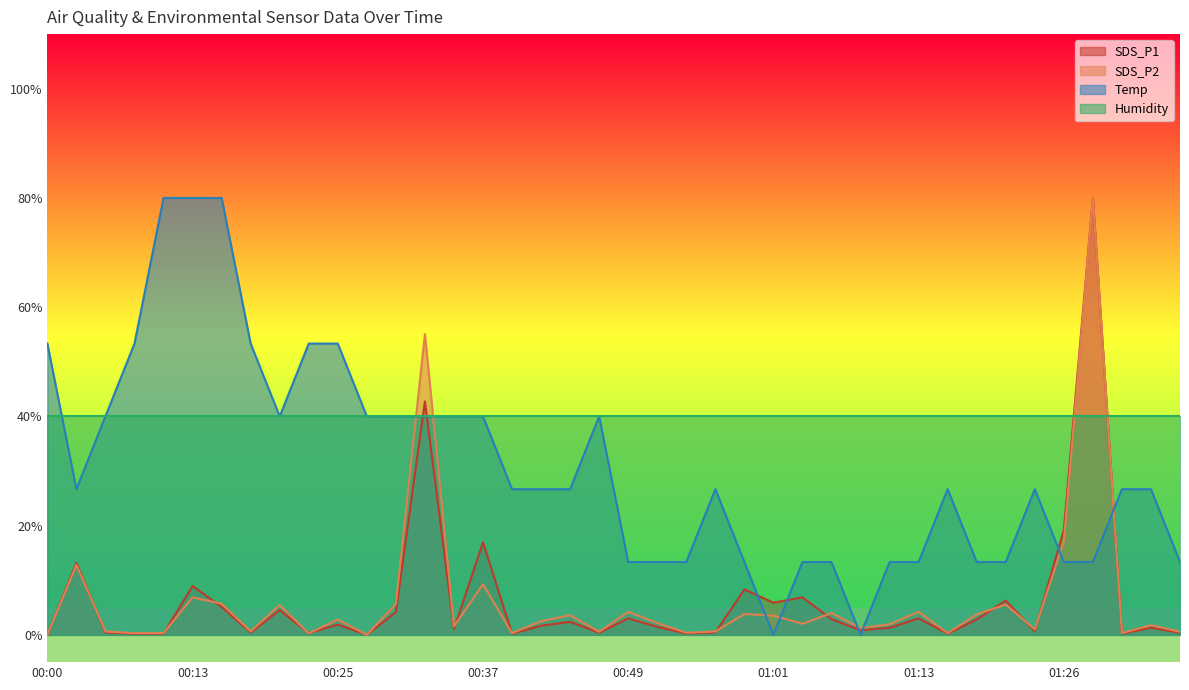

What is the average value of the SDS_P1 series?

6.2